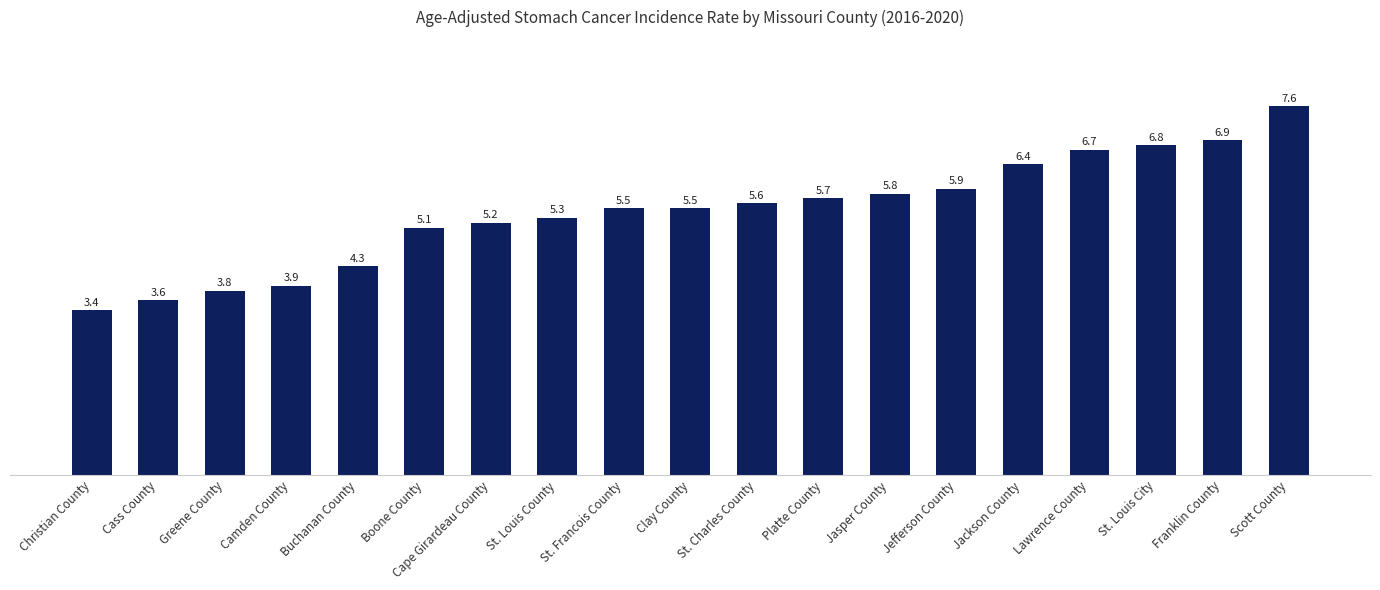

Are the bars grouped side by side (vs. stacked)?

No